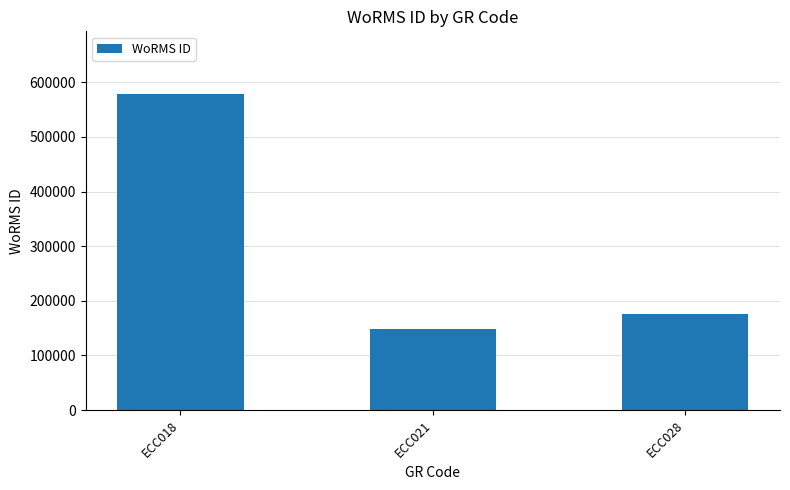

Where does the data first go above 175584?

ECC018